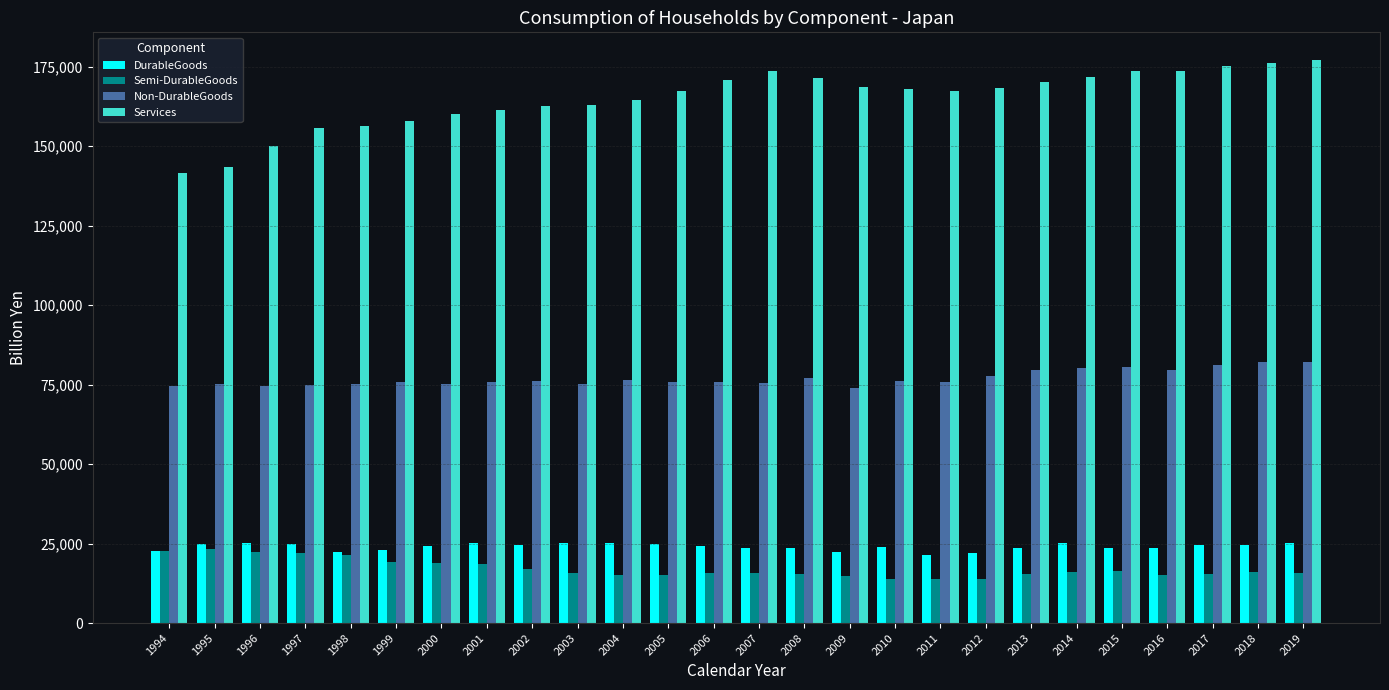

Which series has the largest total across all categories?

Services